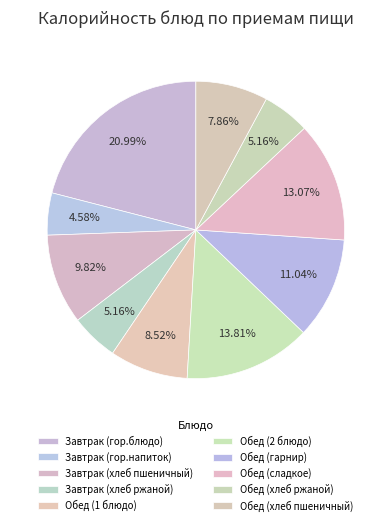

To the nearest percent, what percentage of the pie is Обед (гарнир)?

11%